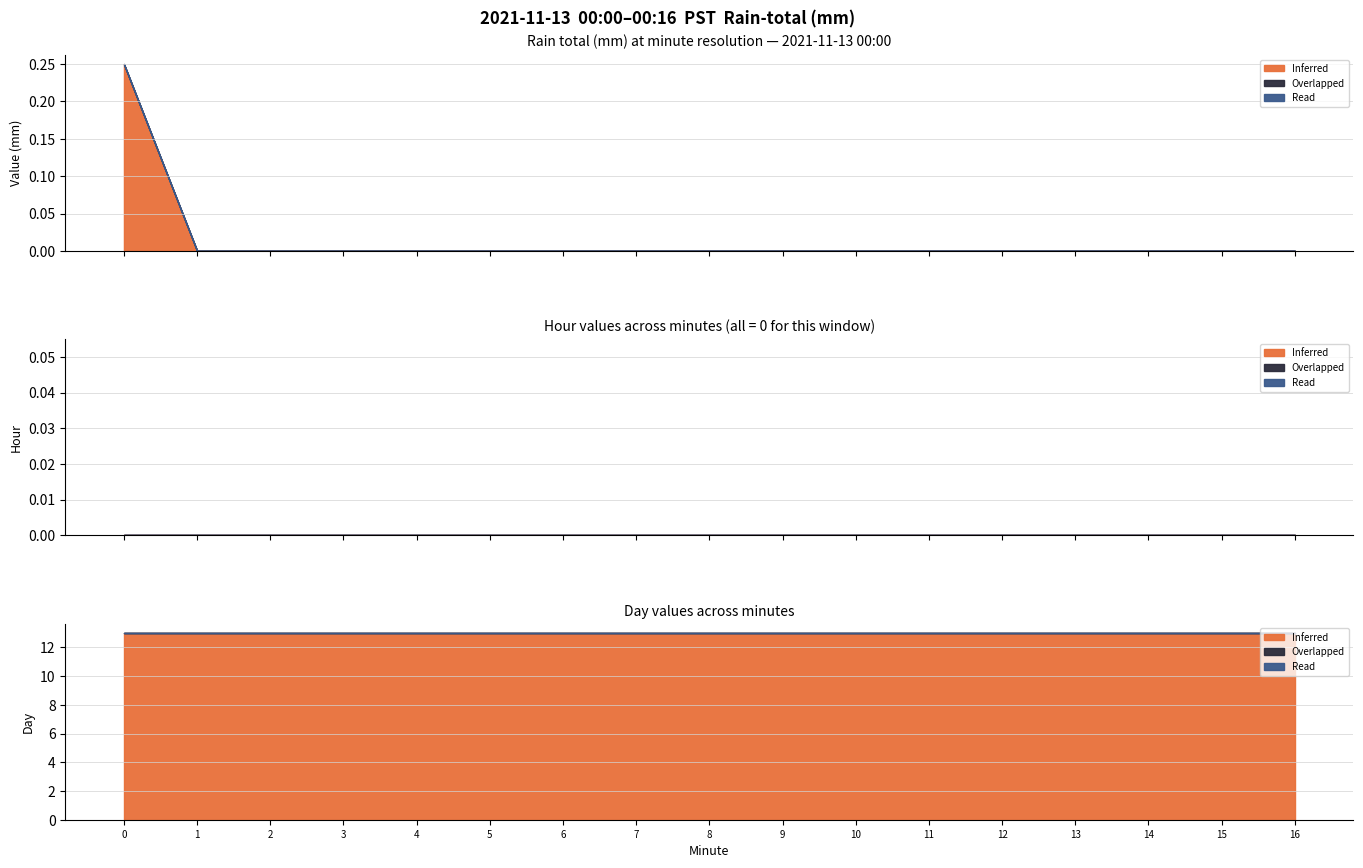

How many lines are shown in the chart?

3